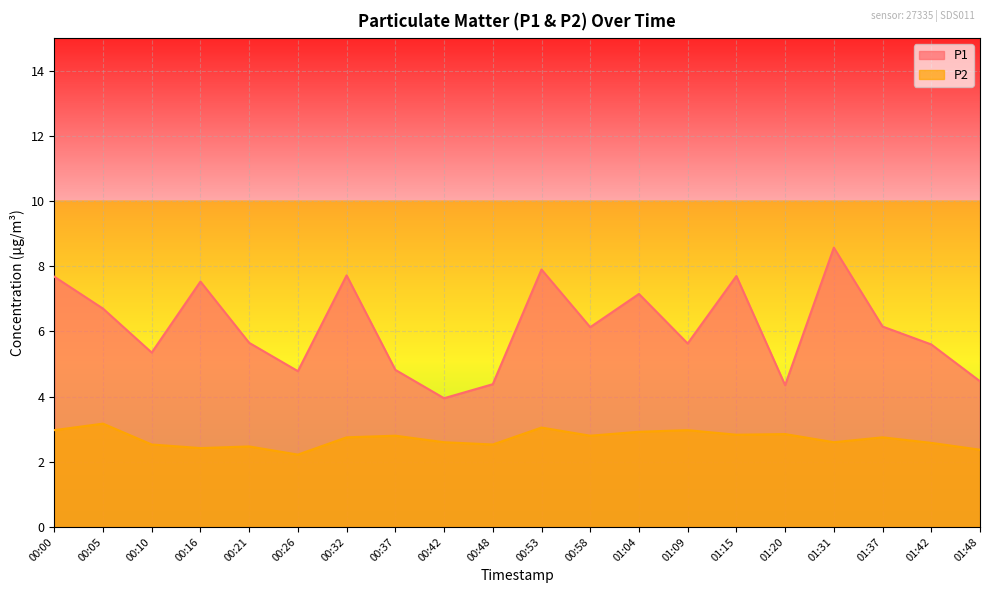

Is it true that P1 equals 12.5 at 01:04?

False